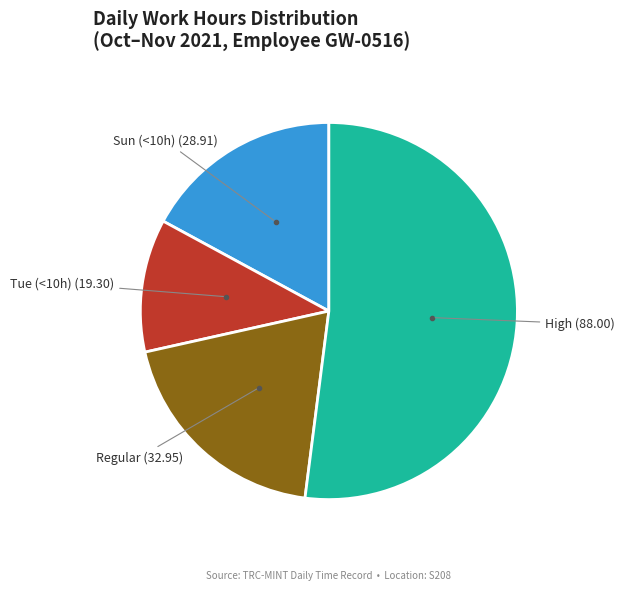

Does any single category account for the majority?

Yes